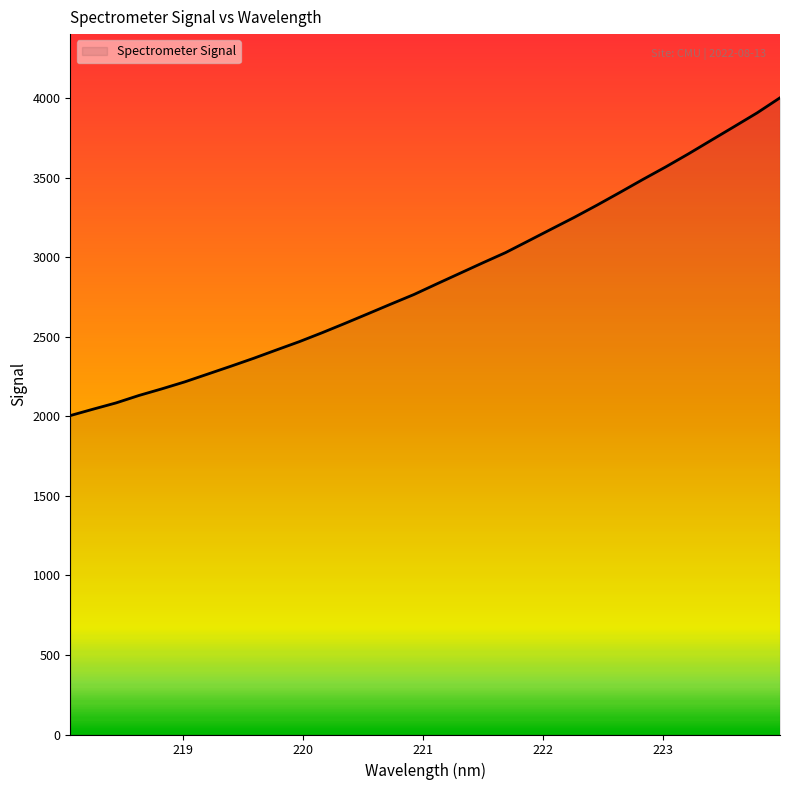

What is the difference between the maximum and minimum values?

1998.5